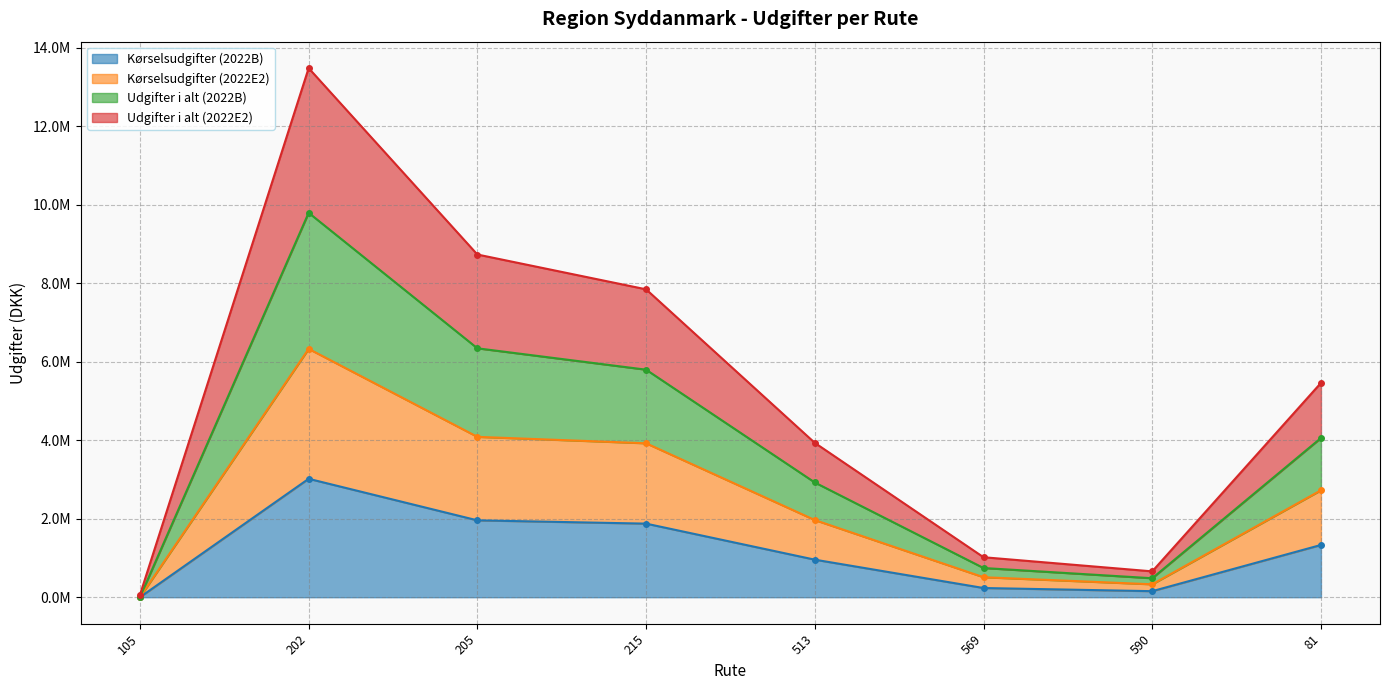

What value does the Kørselsudgifter (2022E2) series have at 81?

2724977.8